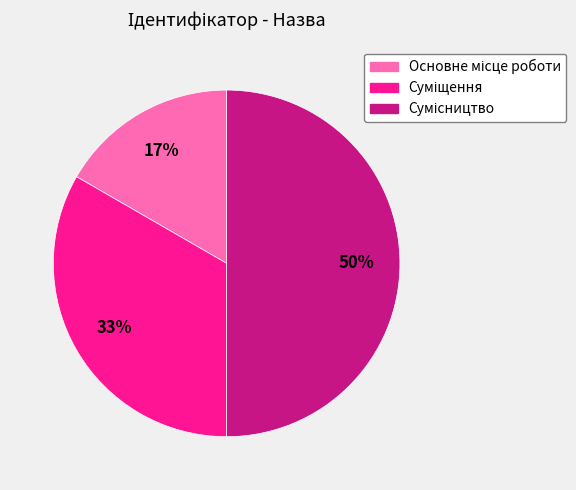

To the nearest percent, what is the difference between the largest and smallest slice percentages?

33%